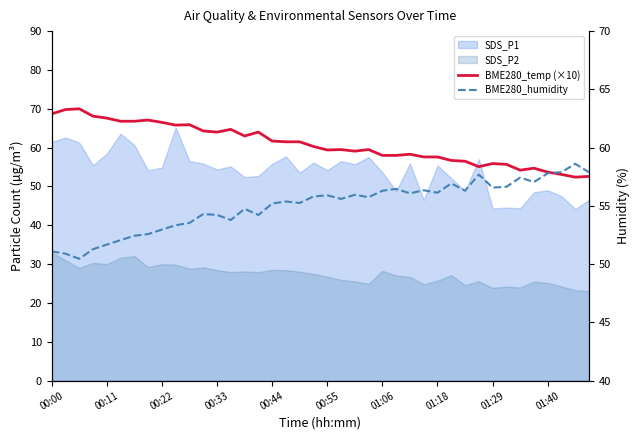

Where is BME280_humidity nearest to the value 54?

13